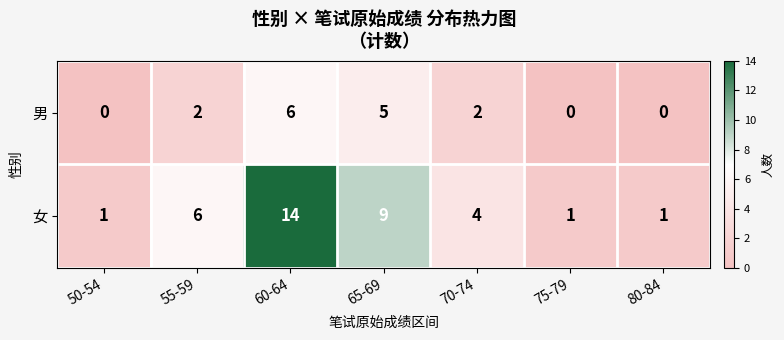

Reading left to right, what are all the values shown in this chart?

男: 50-54=0	55-59=2	60-64=6	65-69=5	70-74=2	75-79=0	80-84=0
女: 50-54=1	55-59=6	60-64=14	65-69=9	70-74=4	75-79=1	80-84=1